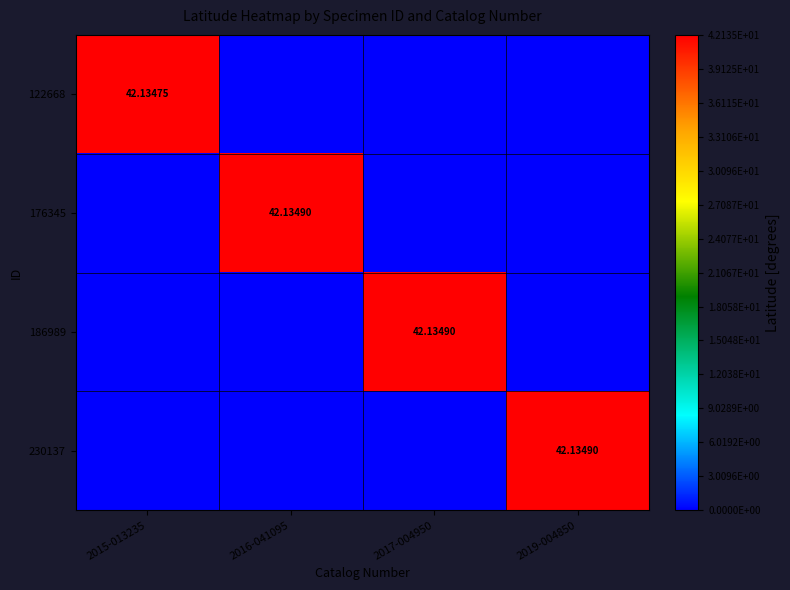

How many distinct data groups are displayed?

4